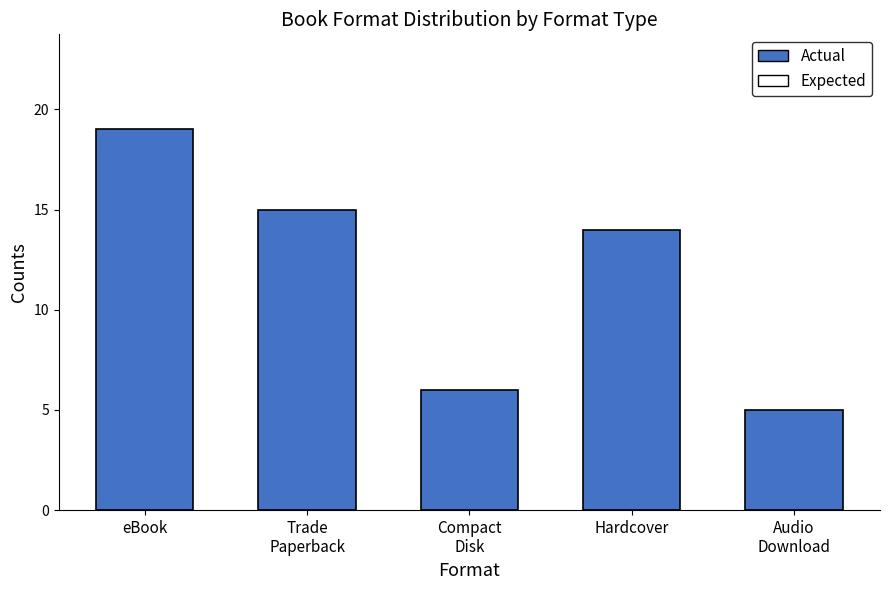

What is the minimum value shown in the chart?

5